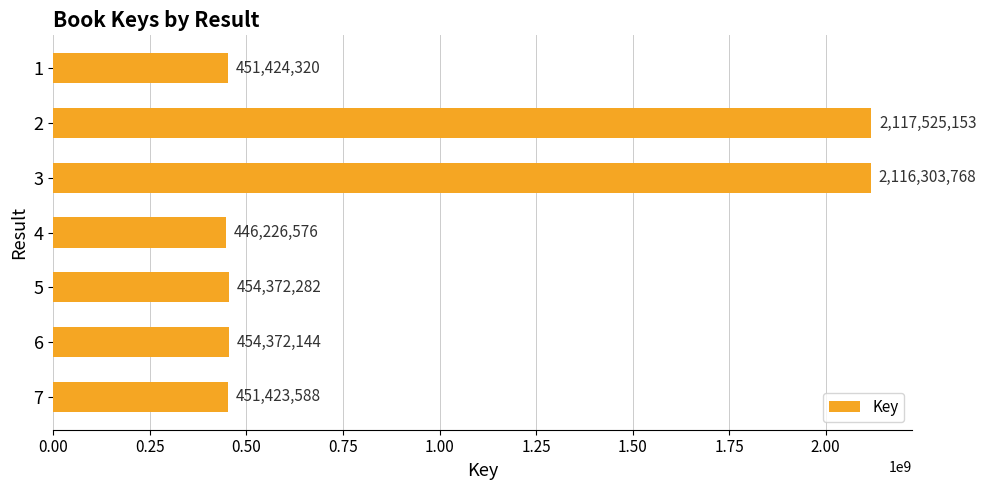

What is the change in value from 4 to 6?

+8145568